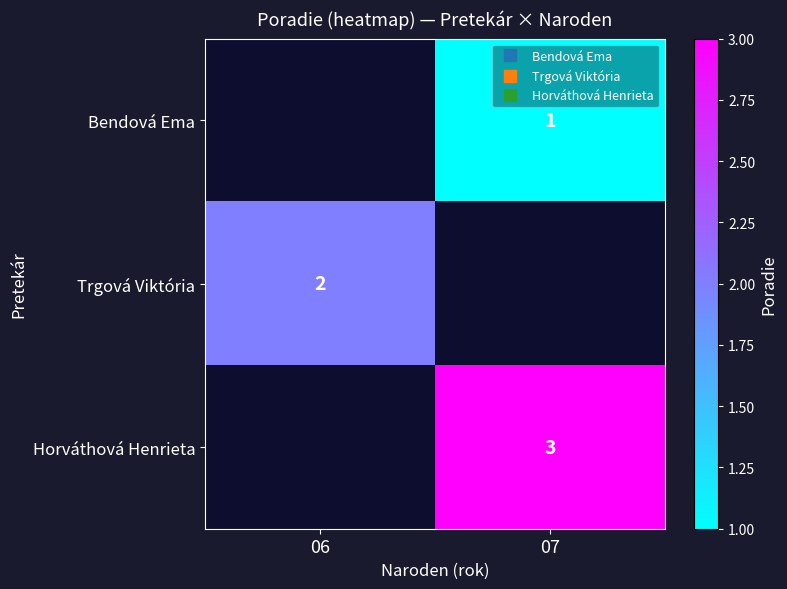

Which category has the highest value in the Horváthová Henrieta series?

06